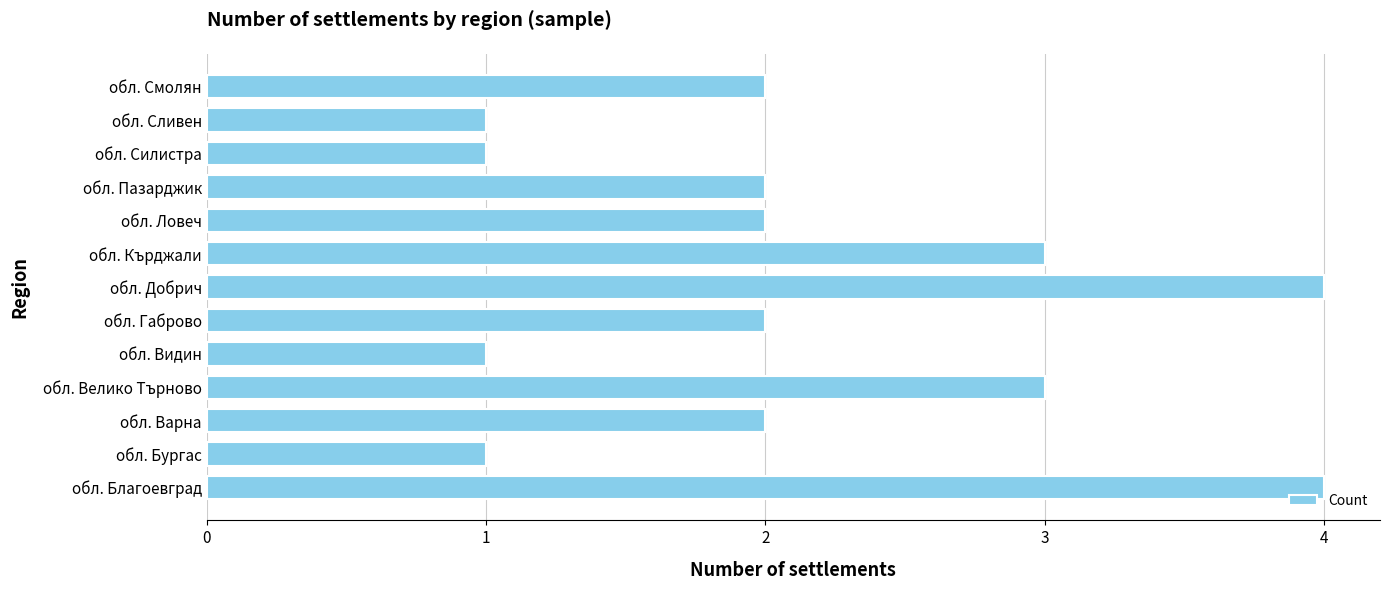

Count the number of categories in the chart.

13